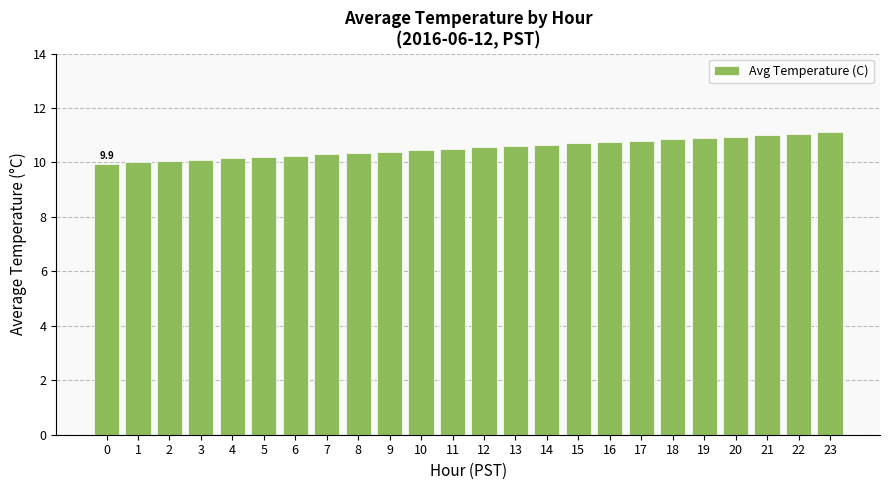

How many series are shown in this chart?

1